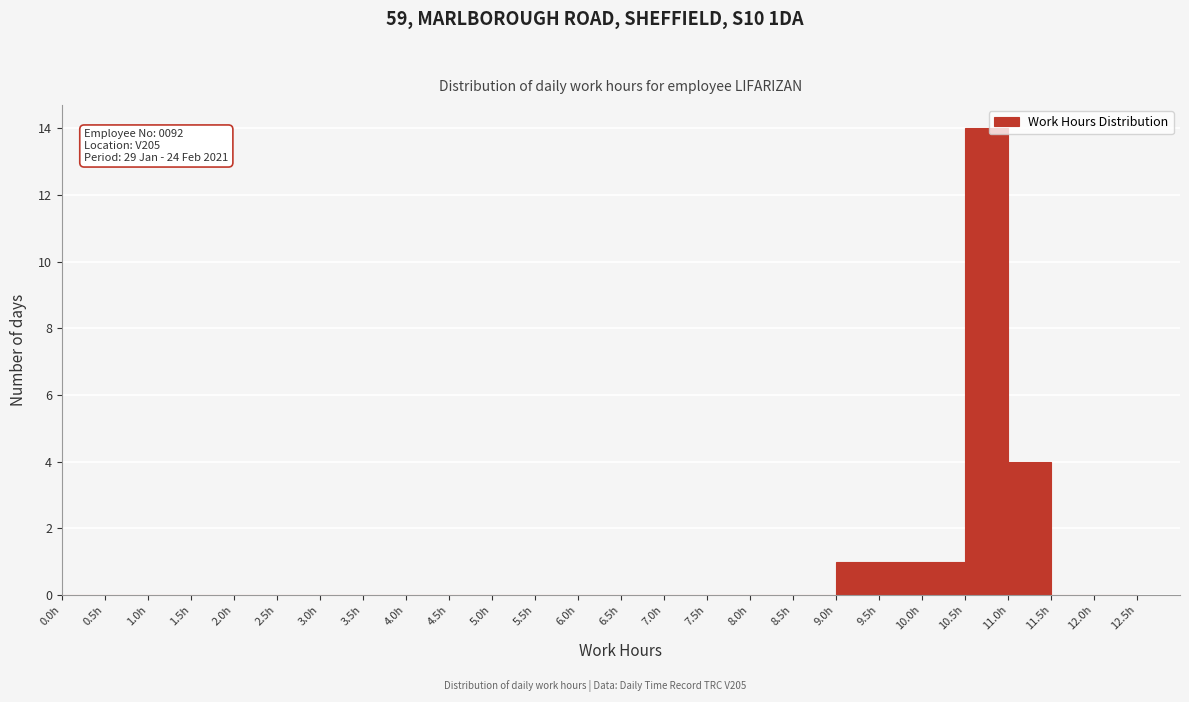

Over which range of the x-axis is the bar tallest?

10.5 to 11.0